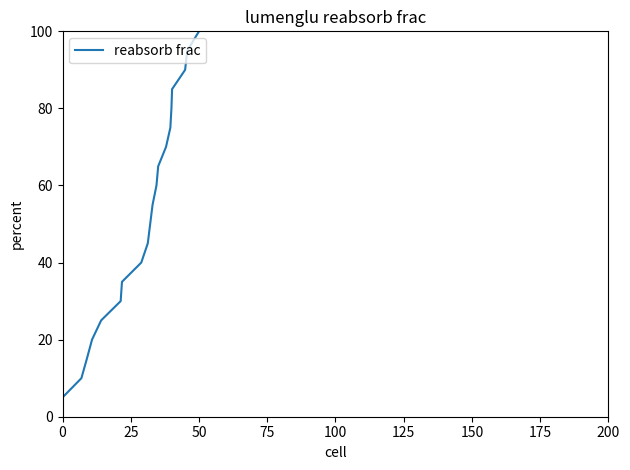

What is the greatest value displayed?

100.0